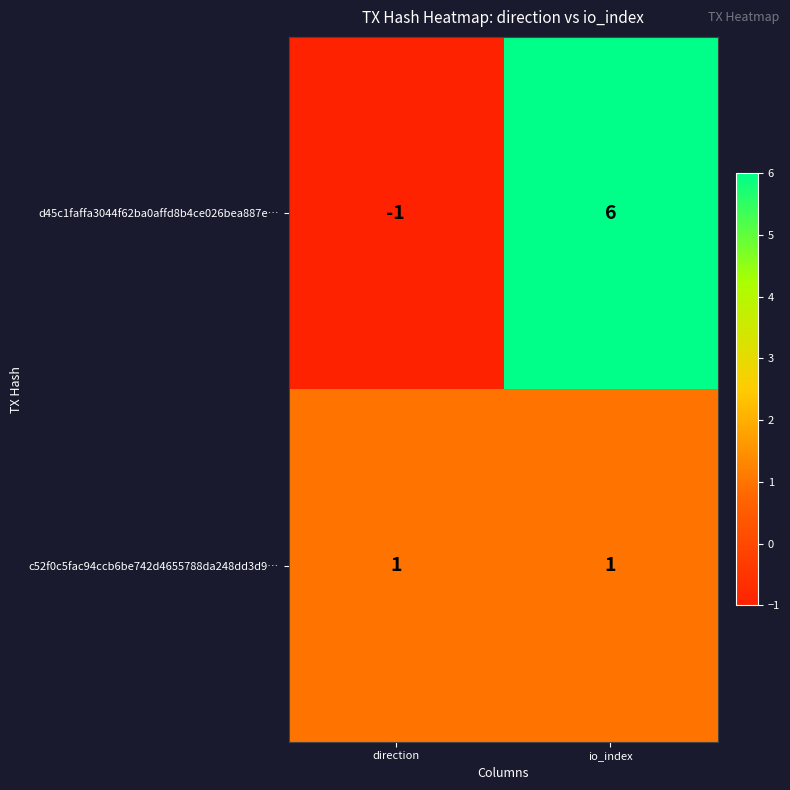

Rank the series by their average value, from lowest to highest.

c52f0c5fac94ccb6be742d4655788da248dd3d9…, d45c1faffa3044f62ba0affd8b4ce026bea887e…